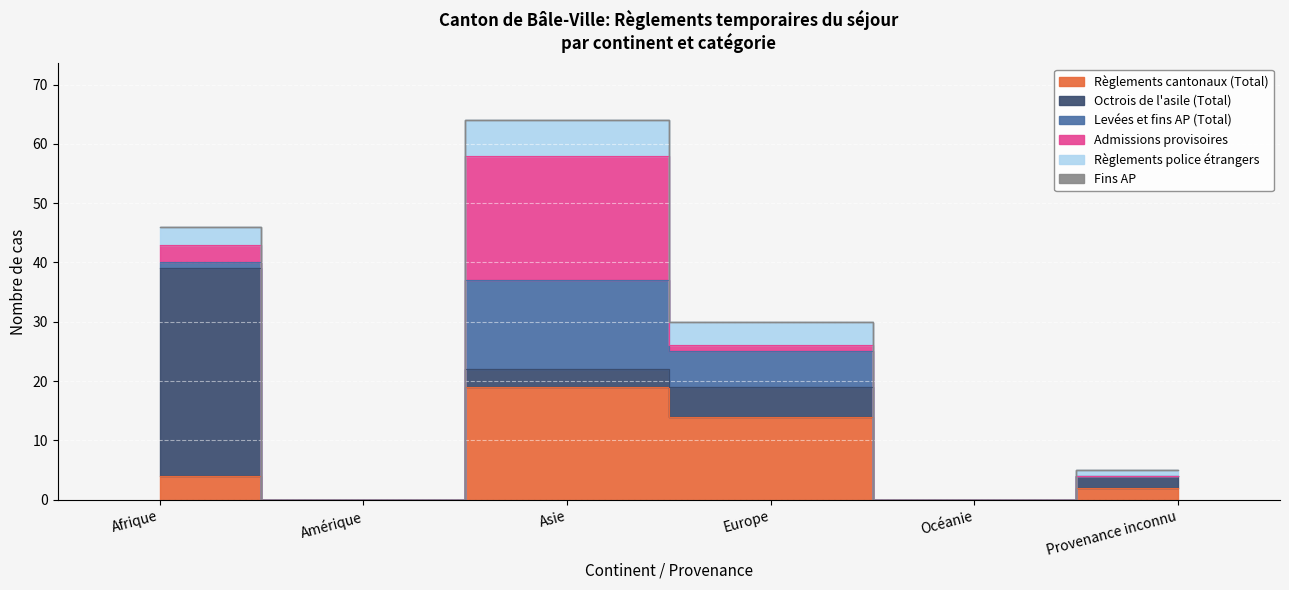

What is the label of the 6th point from the right?

Afrique